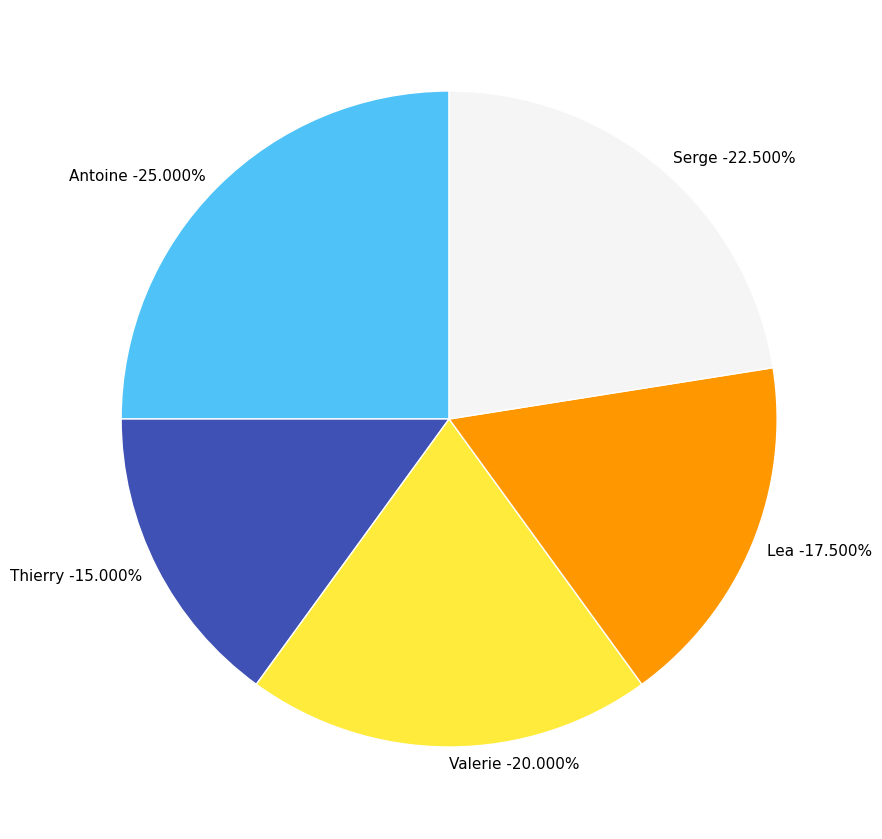

Does Valerie represent more than half of the total?

No